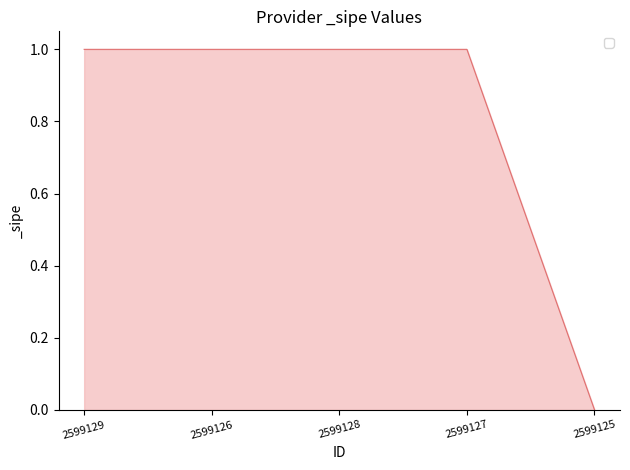

Reading left to right, extract all data points from this chart.

2599129=1	2599126=1	2599128=1	2599127=1	2599125=0